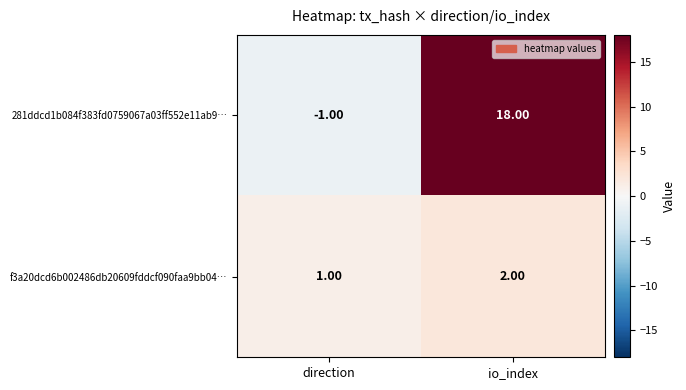

What is the sum of the 281ddcd1b084f383fd0759067a03ff552e11ab9… values at io_index and direction?

17